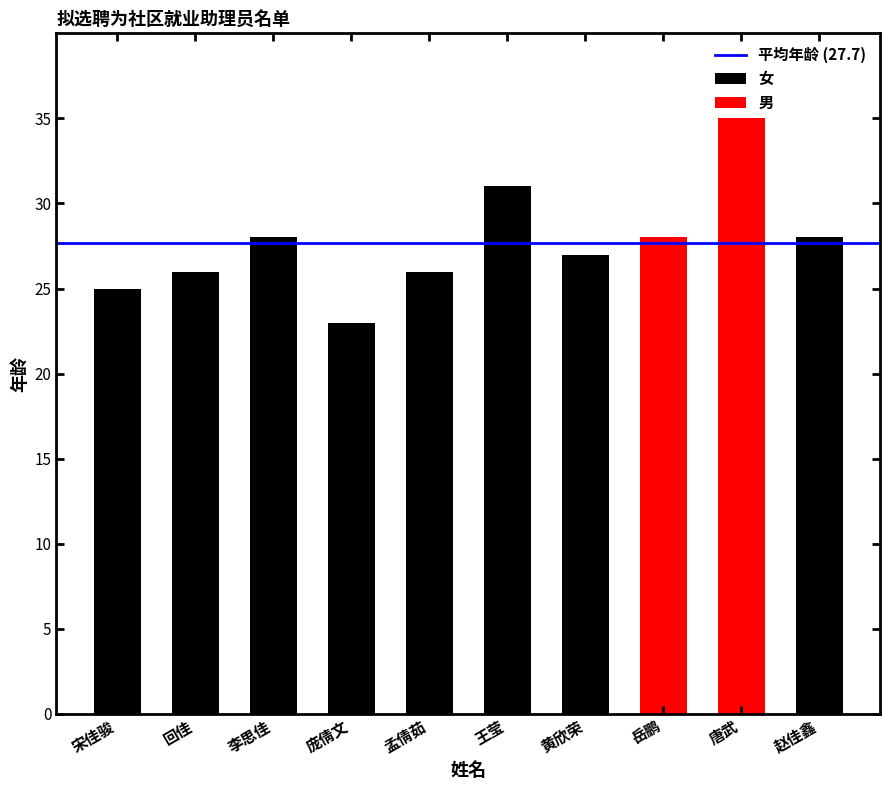

Rank the categories by value from lowest to highest.

庞倩文, 宋佳骏, 回佳, 孟倩茹, 黄欣荣, 李思佳, 岳鹏, 赵佳鑫, 王莹, 唐武